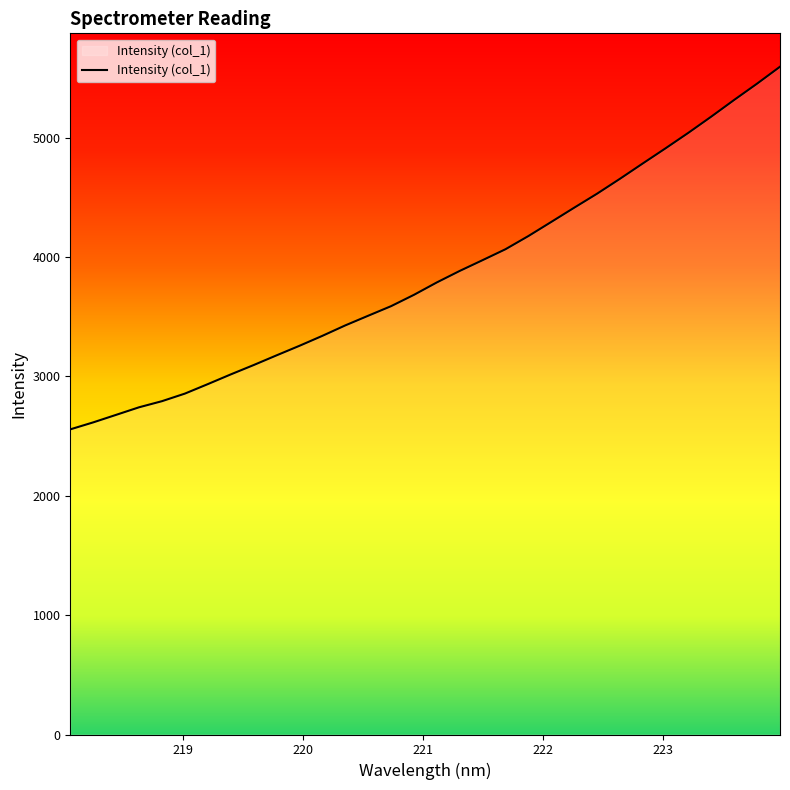

What is the difference between the maximum and minimum values?

3037.2